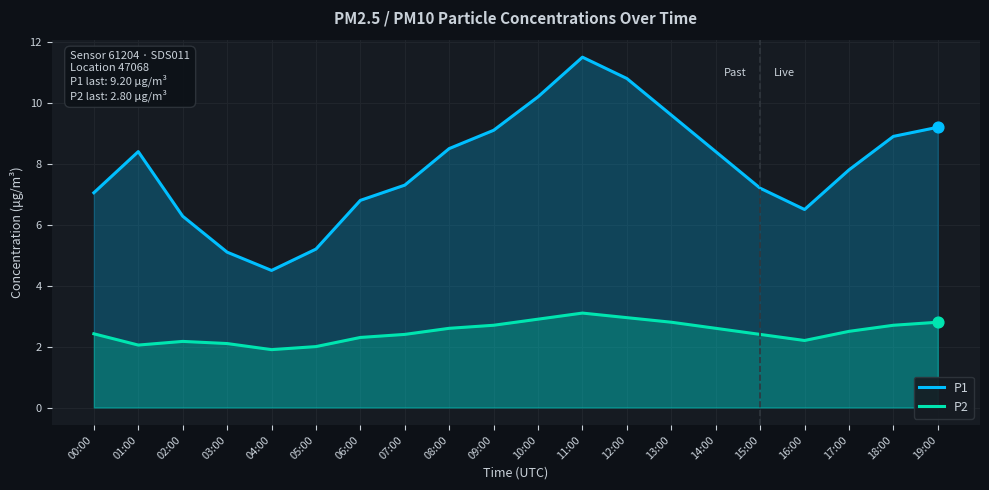

At which category is the sum across all series the highest?

11:00